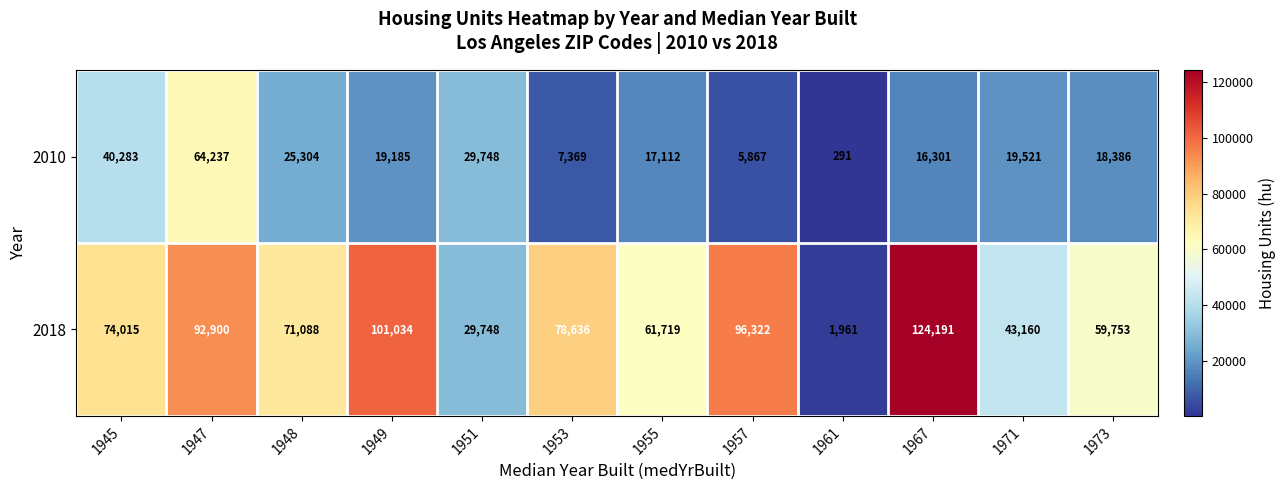

What is the total value across all series at 1951?

59496